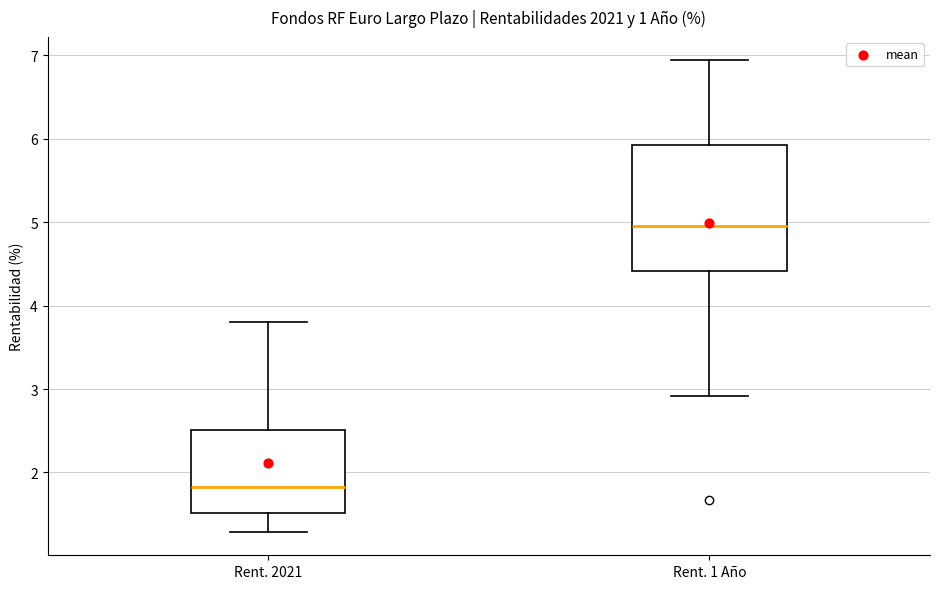

Reading left to right, read every box against the y-axis: the position of its median line, the range the box covers, and the ends of its whiskers. The values are not printed on the chart, so give them approximately, as read against the axis.

Rent. 2021: median 1.8, box 1.5 to 2.5, whiskers 1.3 to 3.8
Rent. 1 Año: median 5.0, box 4.4 to 5.9, whiskers 2.9 to 6.9